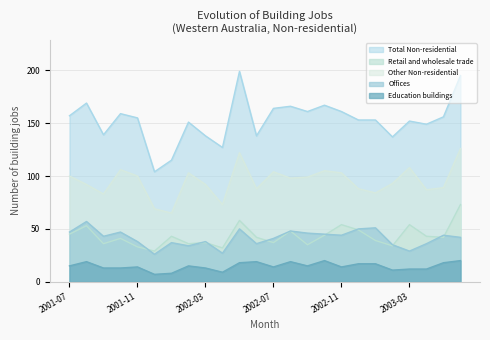

True or false: Other Non-residential has more than 1 points higher than both neighbors.

True